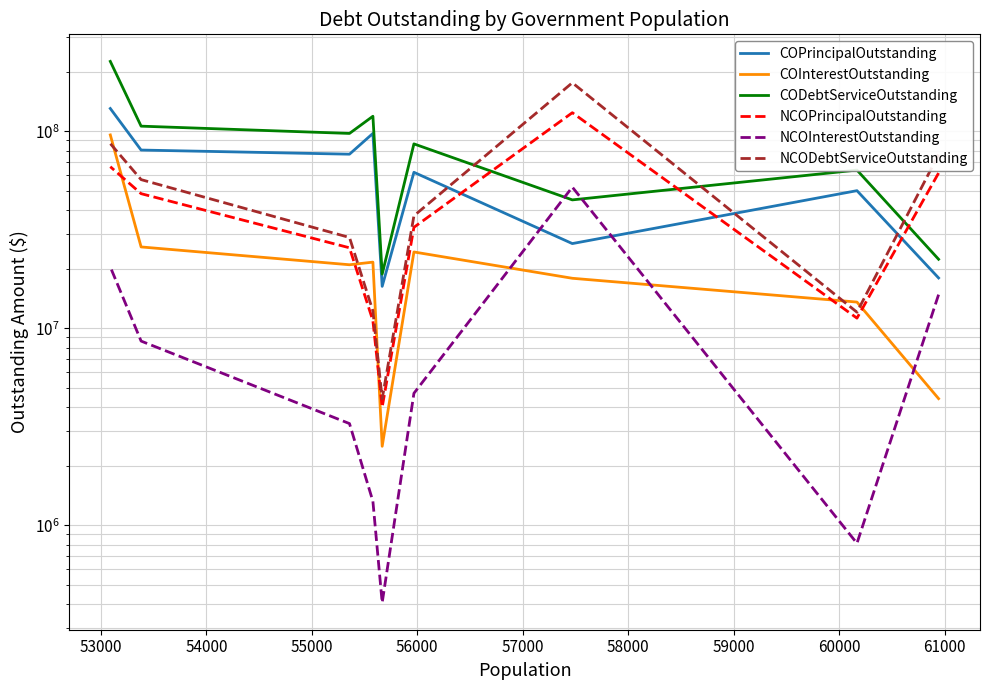

At how many categories does at least one series exceed 169619032?

2